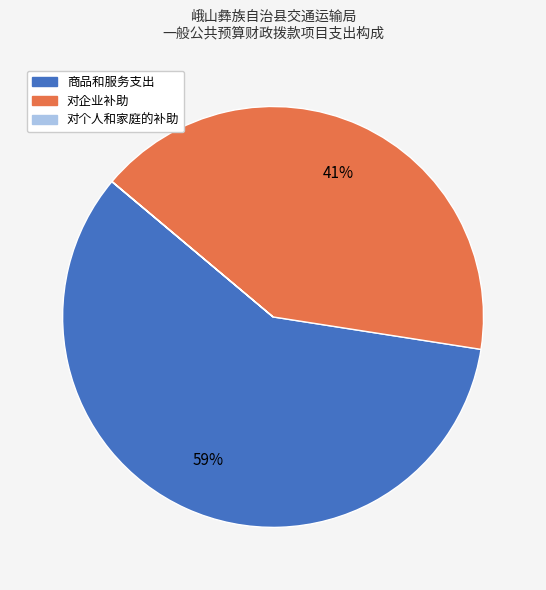

Is the sum of 商品和服务支出 and 对企业补助 greater than half?

Yes